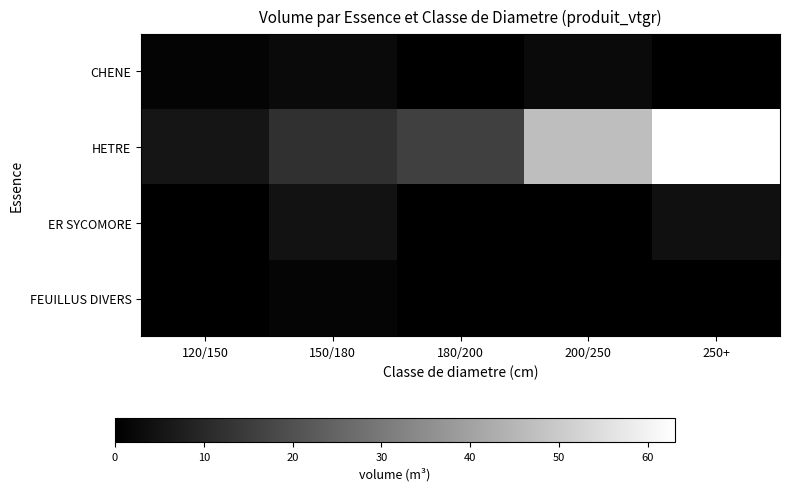

At which category is the sum across all series the highest?

250+